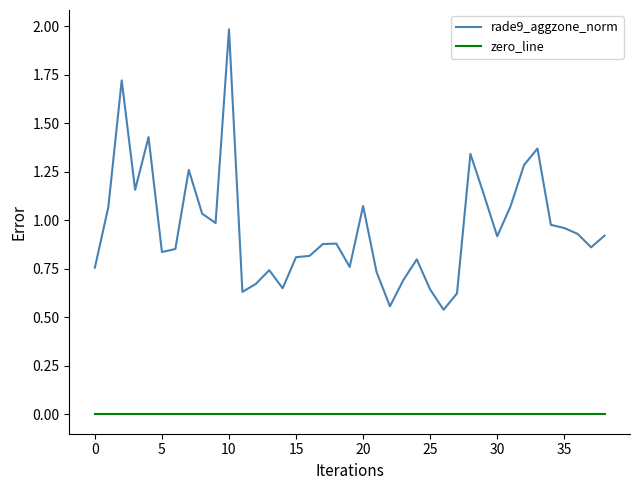

Which series has the largest total across all categories?

rade9_aggzone_norm